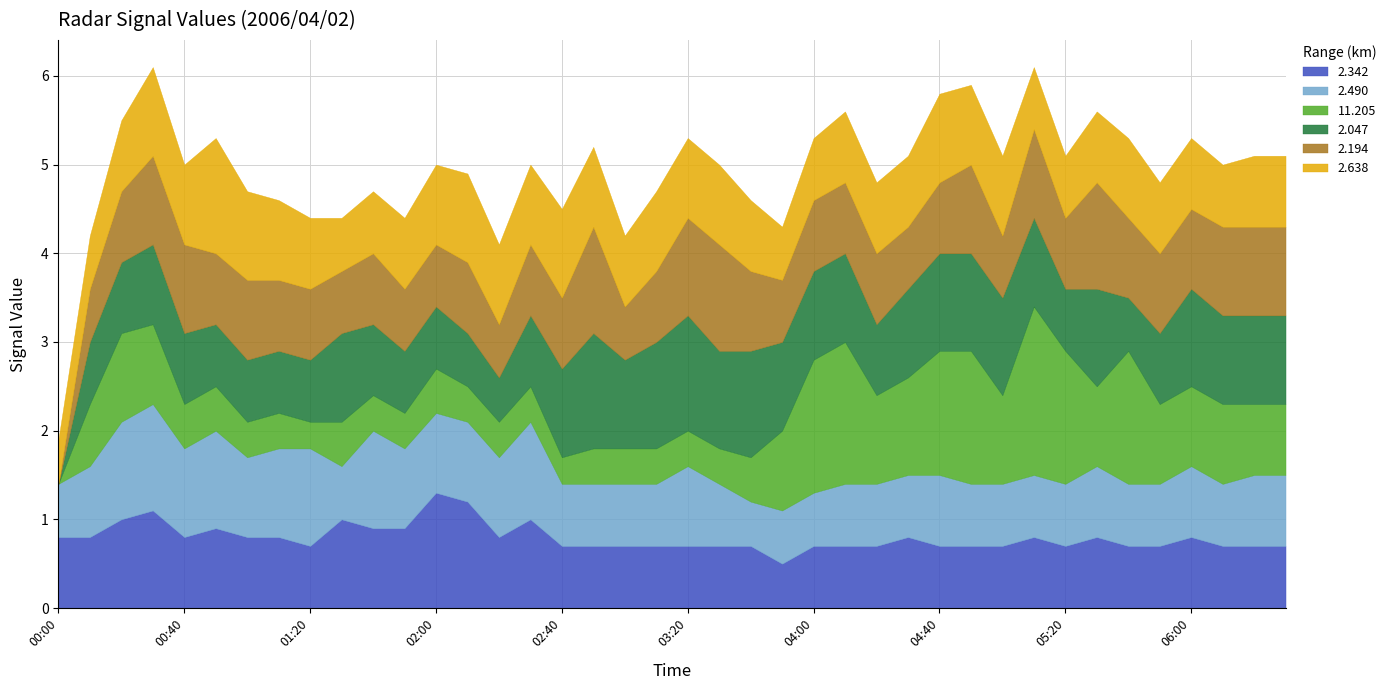

What is the difference between the highest and lowest values at 00:50?

0.8